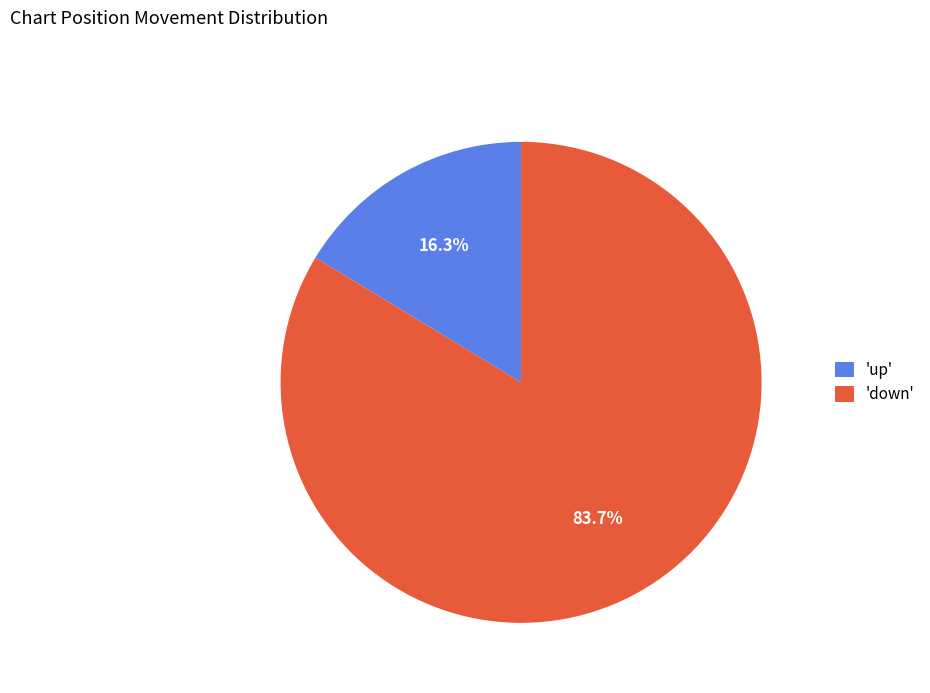

What is the majority slice?

'down'